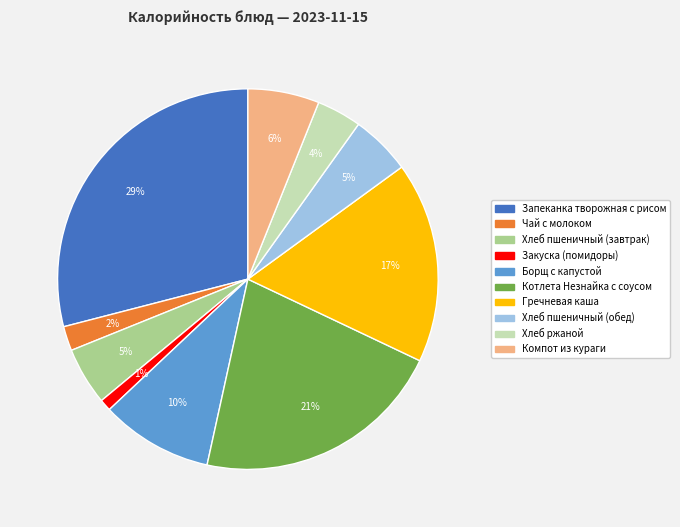

Count the number of slices in the pie.

10